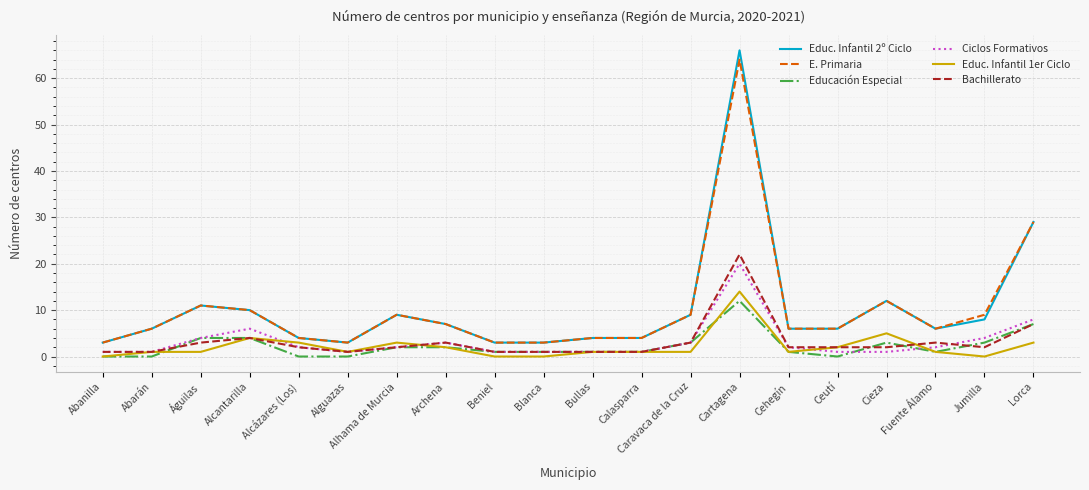

True or false: Educación Especial has a value of 4 at Águilas.

True